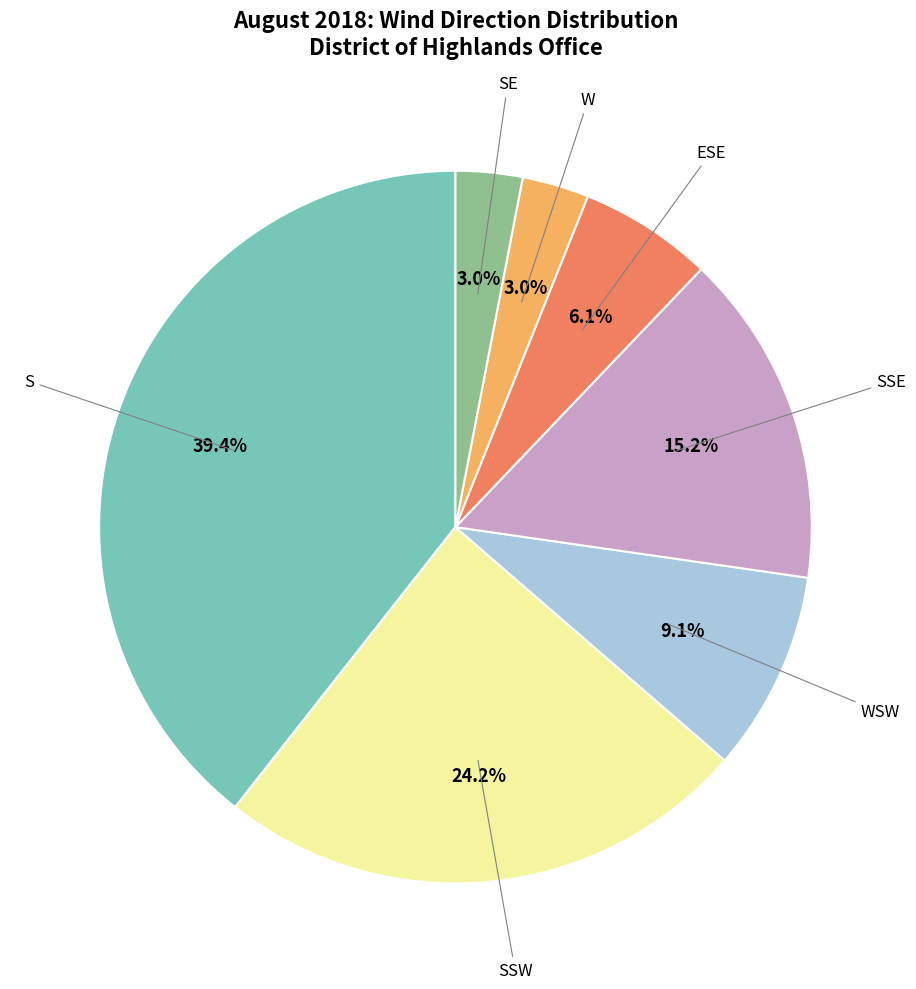

Does any single category account for the majority?

No